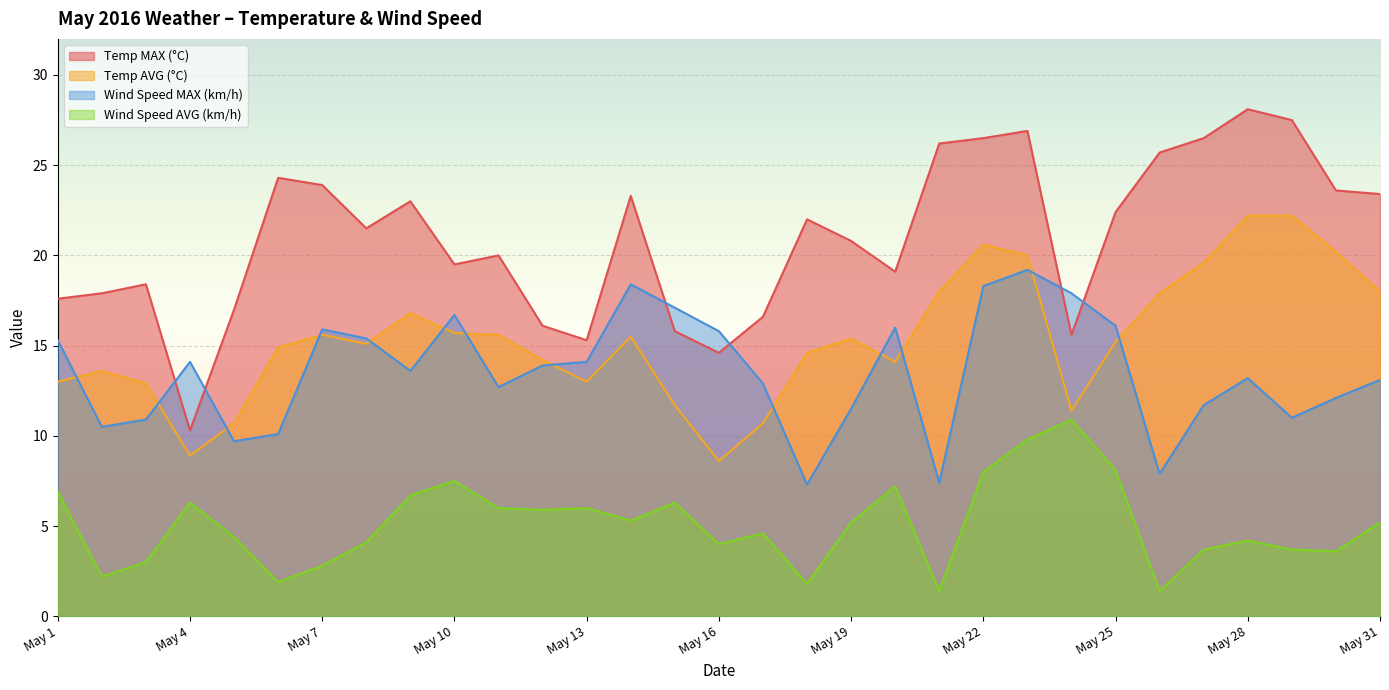

At which label does Temp MAX (°C) reach its minimum?

May 4